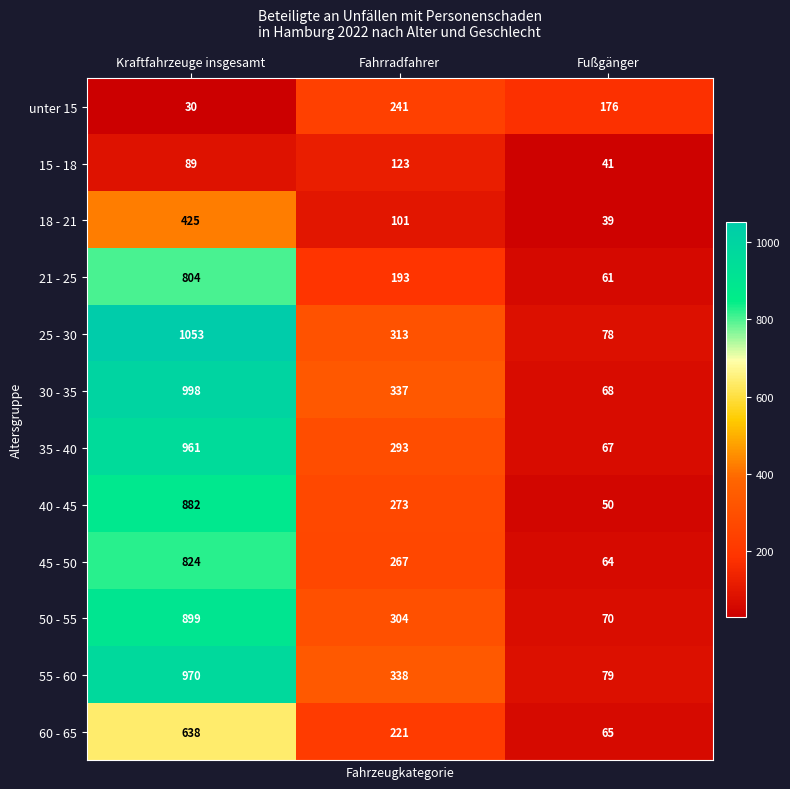

Rank the categories by 45 - 50 value from highest to lowest.

Kraftfahrzeuge insgesamt, Fahrradfahrer, Fußgänger